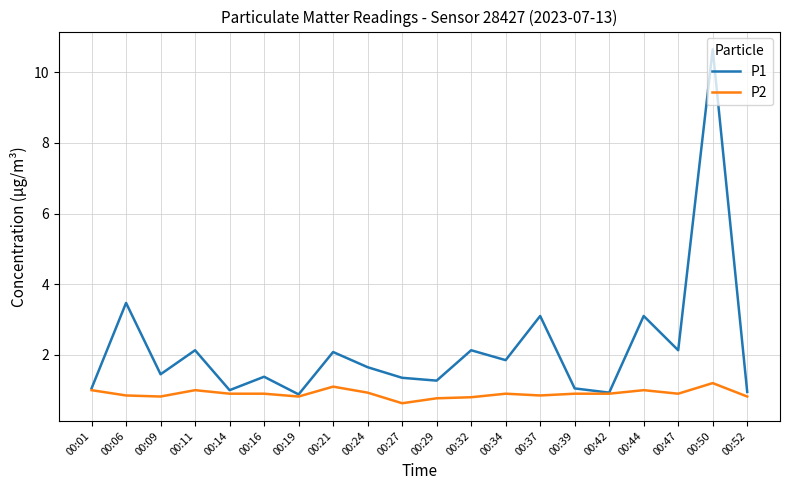

List the series in order of their overall mean, lowest first.

P2, P1